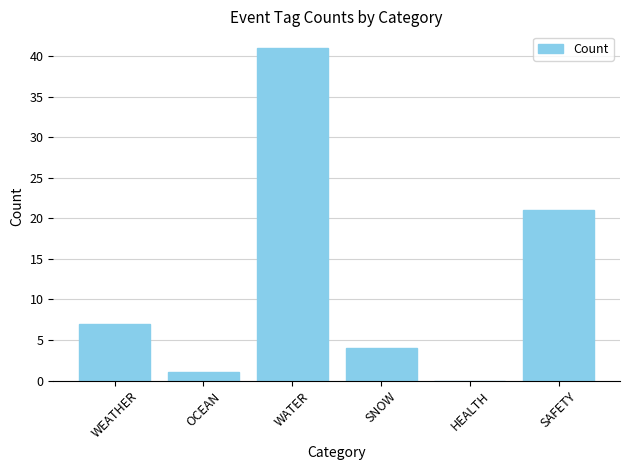

Count the number of categories in the chart.

6